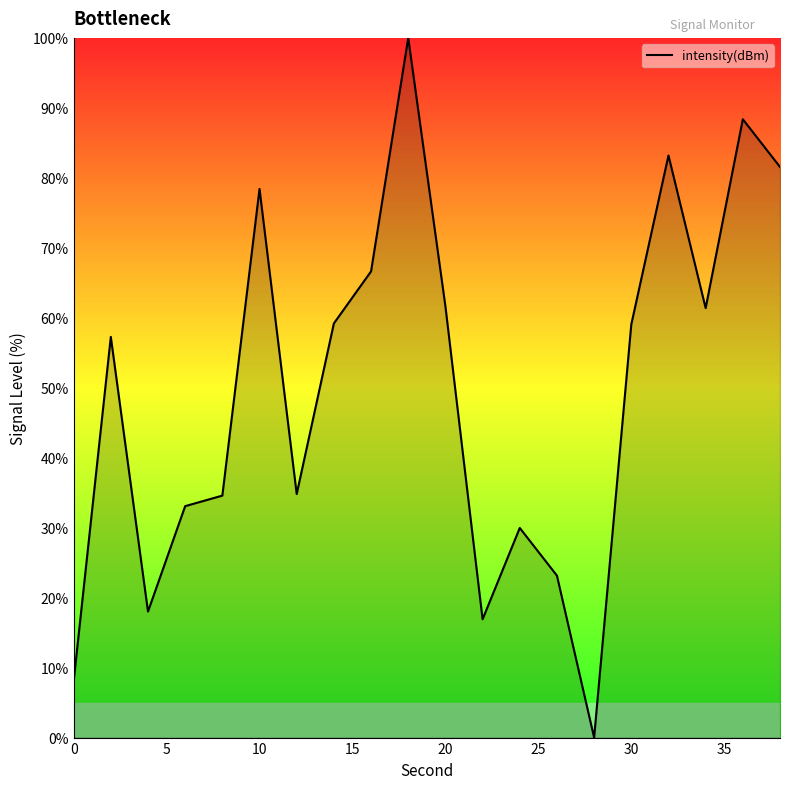

What is the difference between the maximum and minimum values?

100.0